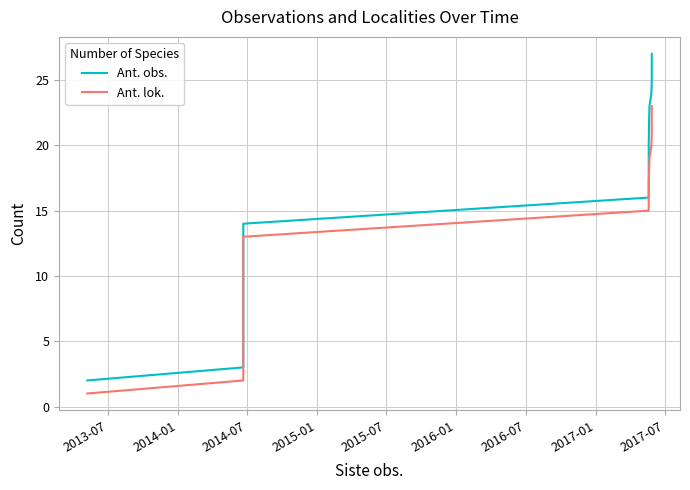

Reading left to right, what are all the values shown in this chart?

Ant. obs.: 2	3	4	5	6	7	8	9	10	11	12	13	14	16	20	22	23	24	25	27
Ant. lok.: 1	2	3	4	5	6	7	8	9	10	11	12	13	15	17	18	19	20	21	23